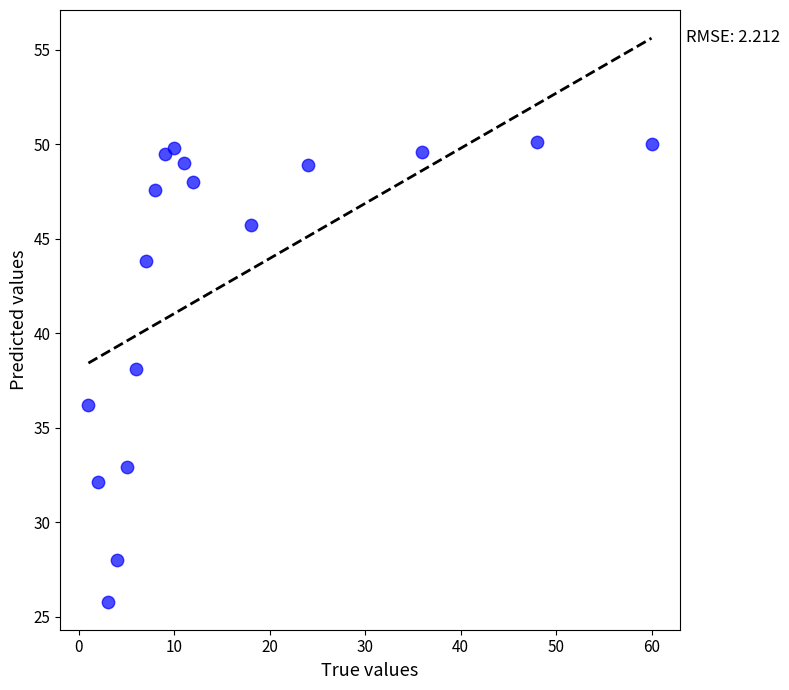

What is the range of Y values (max minus min)?

24.3